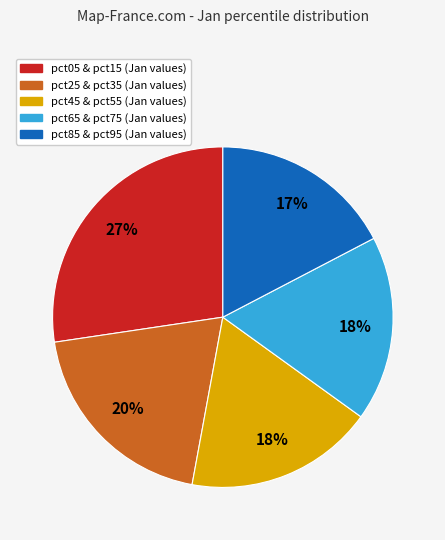

Is there any slice that represents more than half of the pie?

No